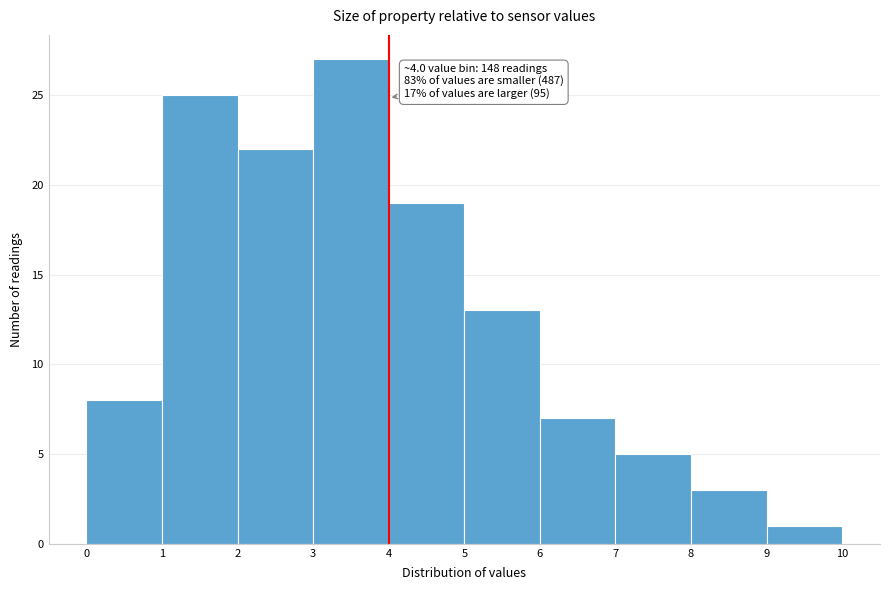

Over which range of the x-axis is the bar tallest?

3 to 4